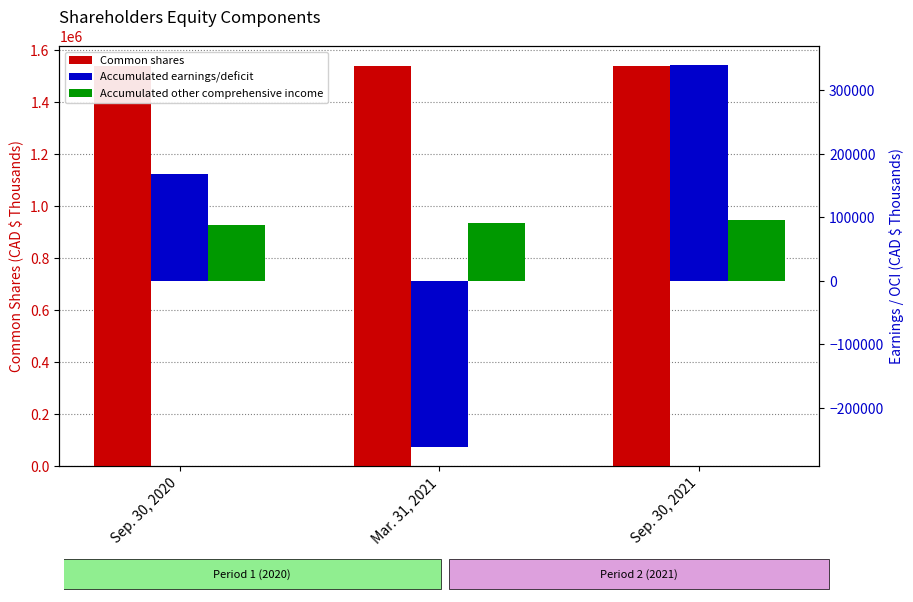

At how many categories does at least one series exceed 840769?

3